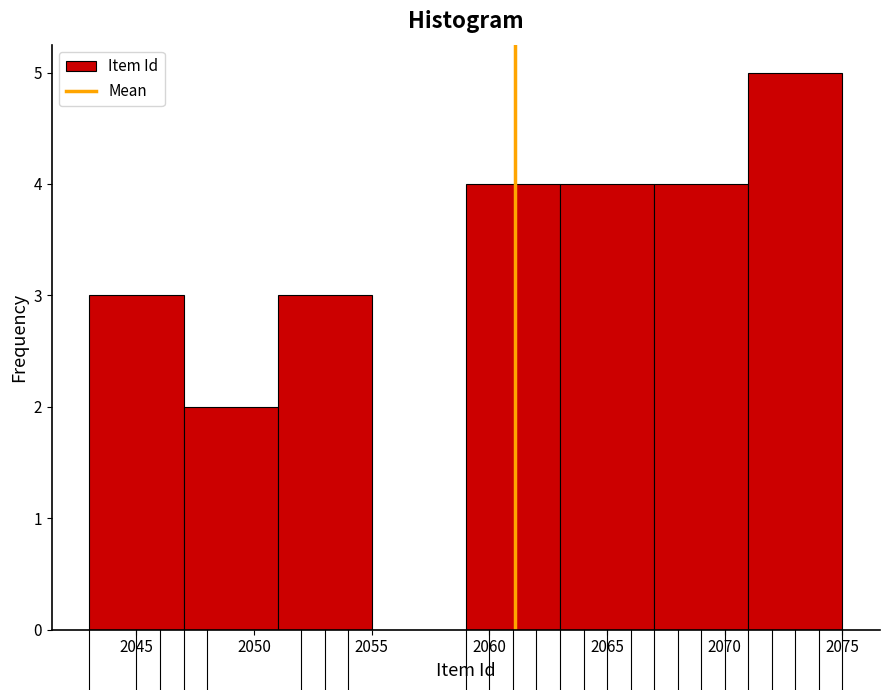

Reading left to right, transcribe this chart: for each bar, give the range it covers on the x-axis and its height. The values are not printed on the chart, so give them approximately, as read against the axis.

2043 to 2047: 3
2047 to 2051: 2
2051 to 2055: 3
2055 to 2059: 0
2059 to 2063: 4
2063 to 2067: 4
2067 to 2071: 4
2071 to 2075: 5